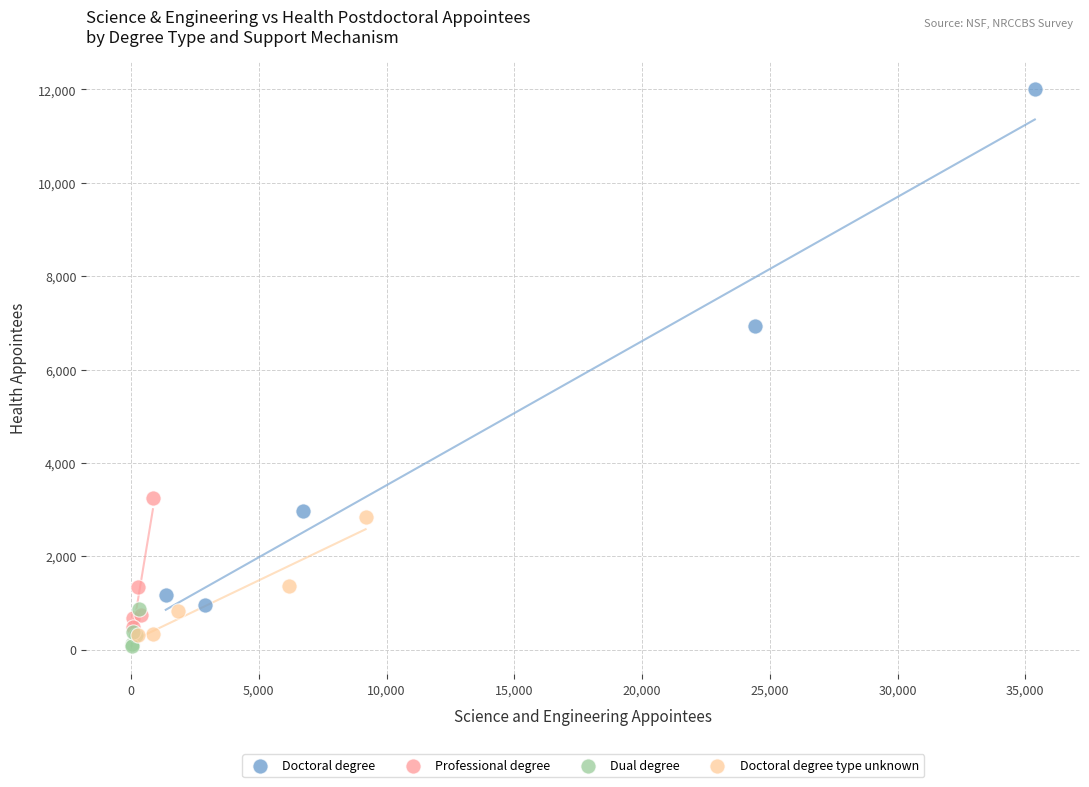

Which series contains the highest Y value?

Doctoral degree